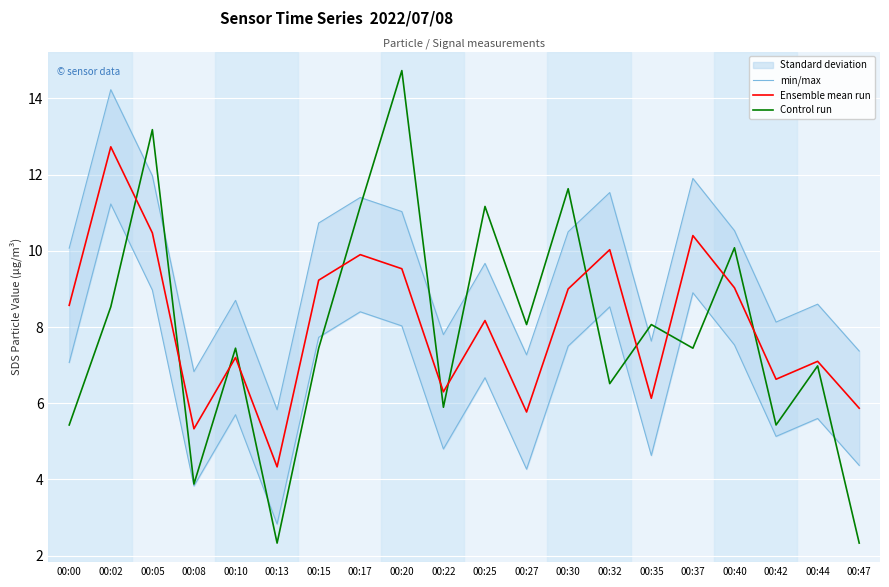

How many data points in Control run are less than 7?

8